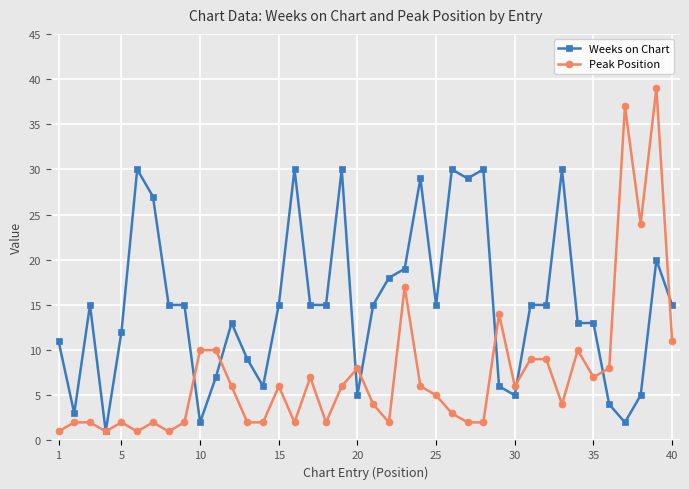

Reading right to left, transcribe all the data shown in this chart.

Weeks on Chart: 15	20	5	2	4	13	13	30	15	15	5	6	30	29	30	15	29	19	18	15	5	30	15	15	30	15	6	9	13	7	2	15	15	27	30	12	1	15	3	11
Peak Position: 11	39	24	37	8	7	10	4	9	9	6	14	2	2	3	5	6	17	2	4	8	6	2	7	2	6	2	2	6	10	10	2	1	2	1	2	1	2	2	1